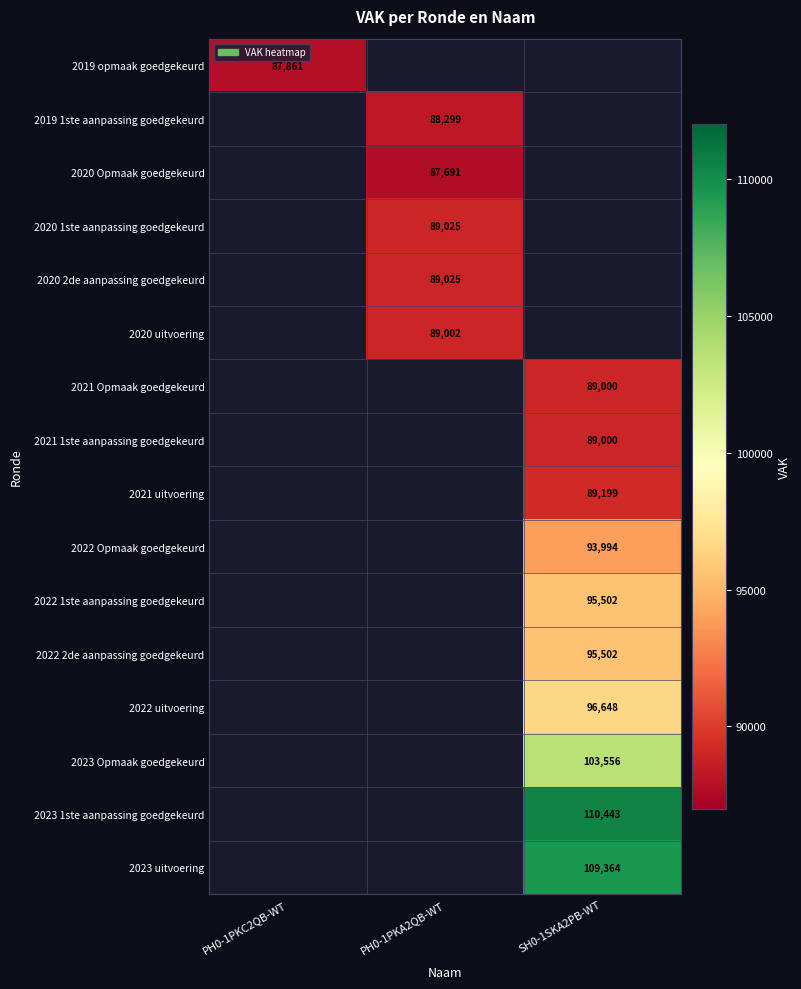

Is it true that 2022 2de aanpassing goedgekeurd equals 145191 at SH0-1SKA2PB-WT?

False